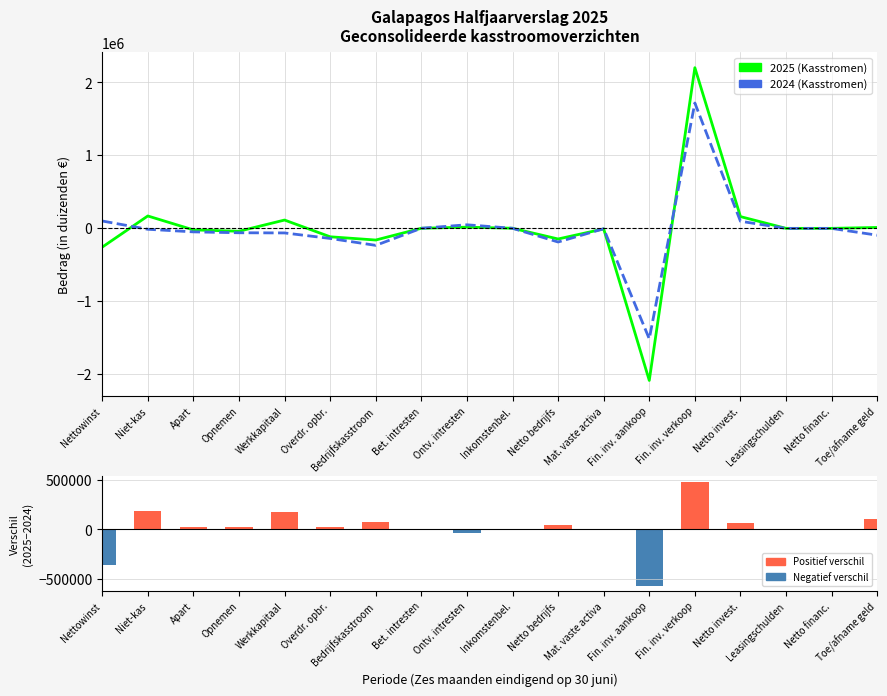

The value at Overdr. opbr. is 7501. True or false?

False